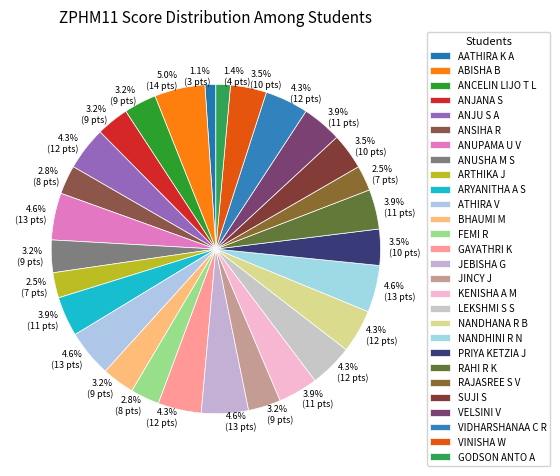

Count the number of slices in the pie.

28